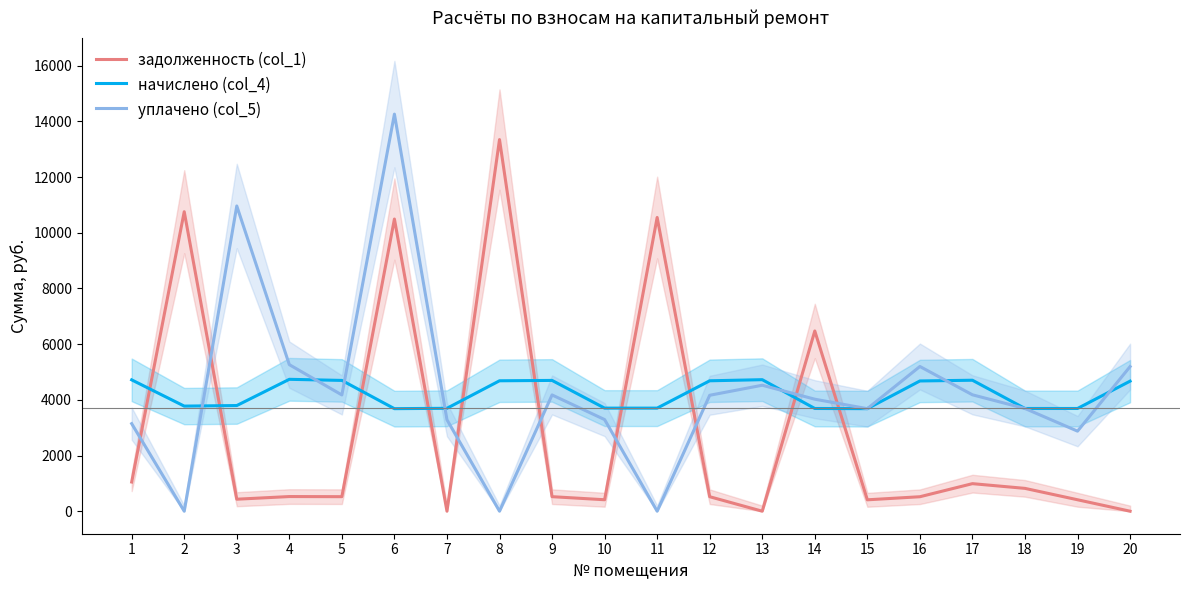

At which category is the sum across all series the highest?

6